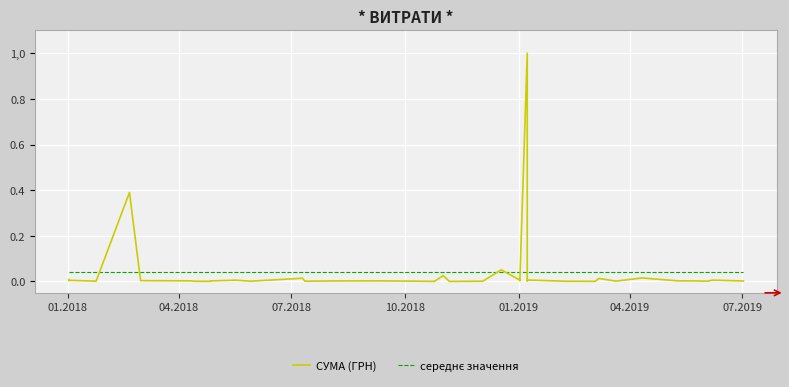

Which series has the widest spread of values?

СУМА (ГРН)